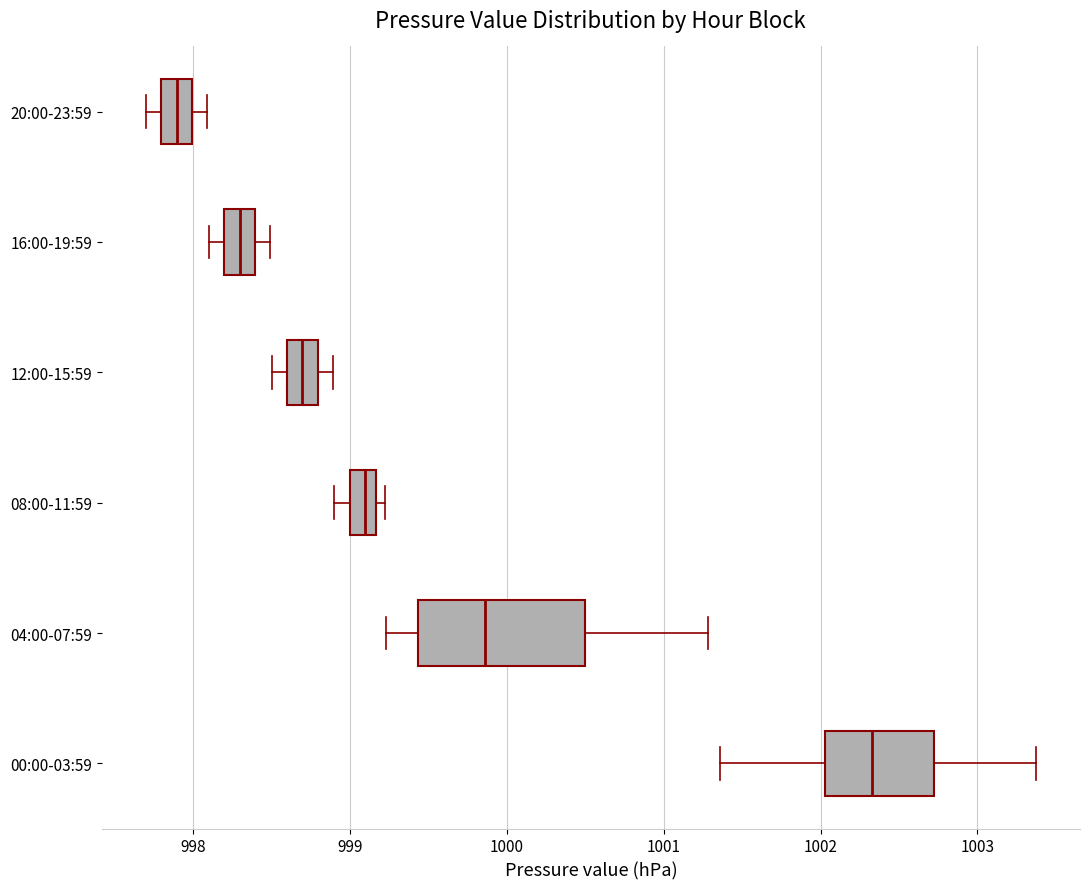

Reading bottom to top, read every box against the x-axis: the position of its median line, the range the box covers, and the ends of its whiskers. The values are not printed on the chart, so give them approximately, as read against the axis.

00:00-03:59: median 1002.3, box 1002.0 to 1002.7, whiskers 1001.4 to 1003.4
04:00-07:59: median 999.9, box 999.4 to 1000.5, whiskers 999.2 to 1001.3
08:00-11:59: median 999.1, box 999.0 to 999.2, whiskers 998.9 to 999.2 (just right of the box's right edge)
12:00-15:59: median 998.7, box 998.6 to 998.8, whiskers 998.5 to 998.9
16:00-19:59: median 998.3, box 998.2 to 998.4, whiskers 998.1 to 998.5
20:00-23:59: median 997.9, box 997.8 to 998.0, whiskers 997.7 to 998.1